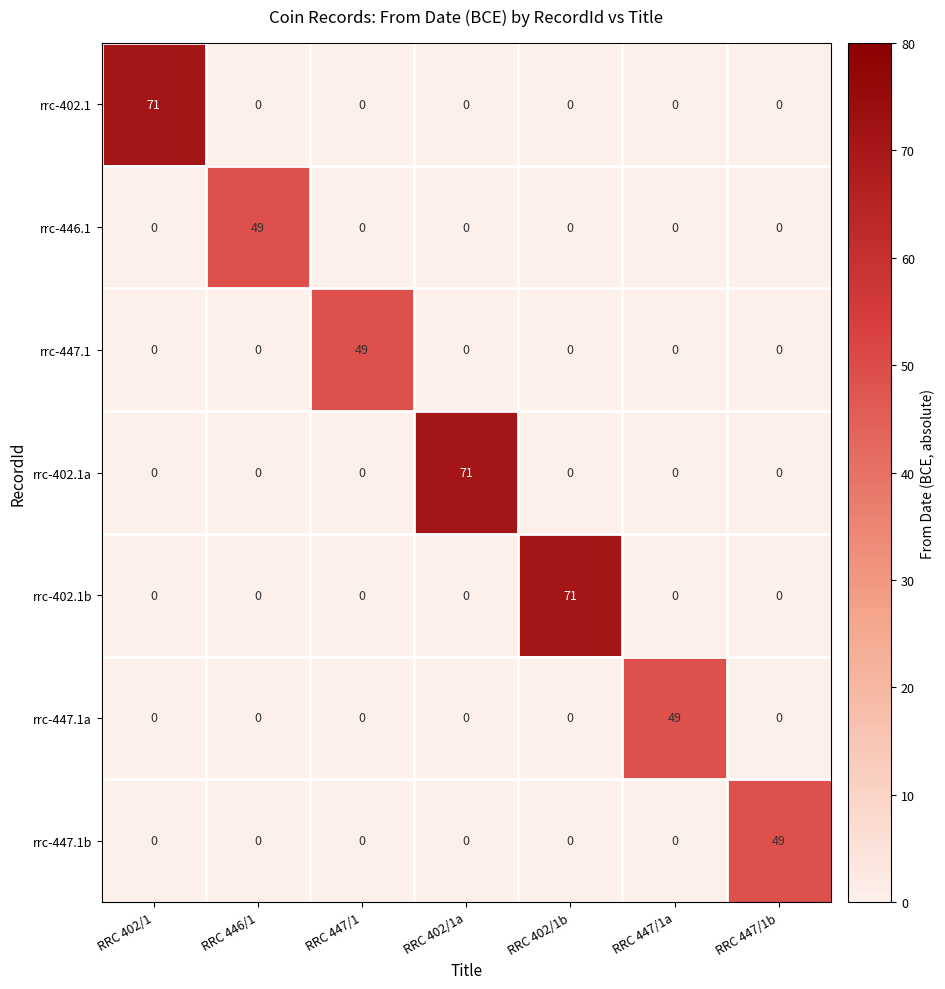

Count the number of data series in this chart.

7